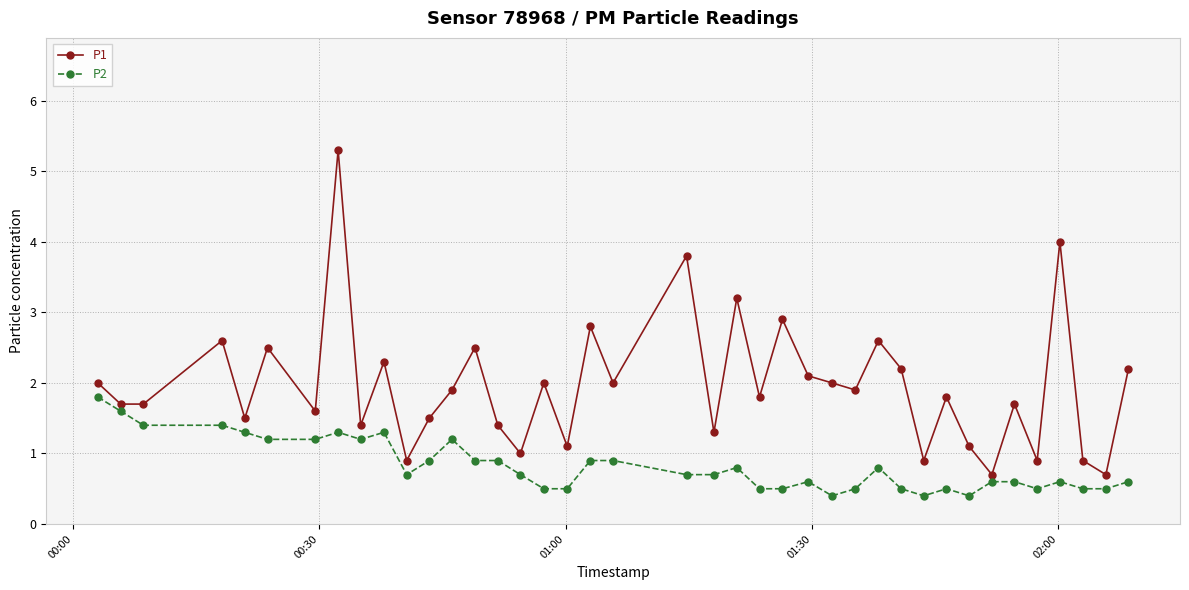

Which series has the largest total across all categories?

P1